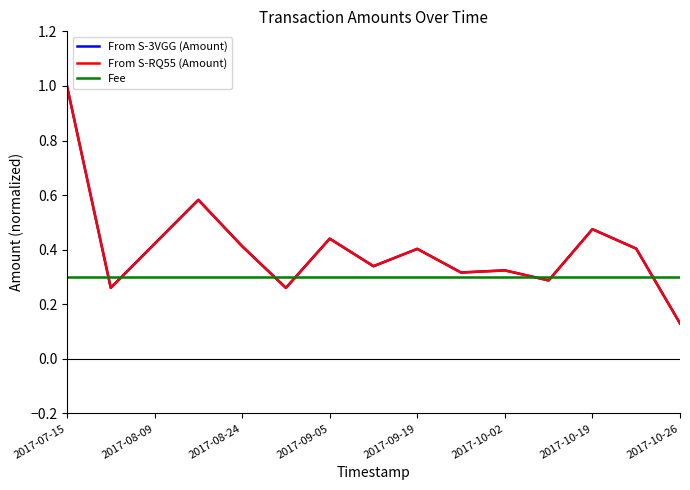

What is the maximum value shown in the chart?

1.0